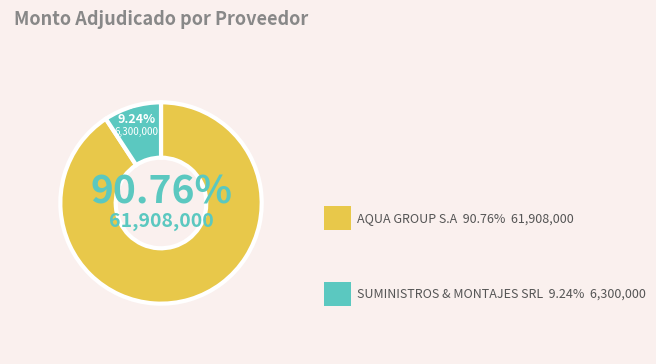

Count the number of slices in the pie.

2